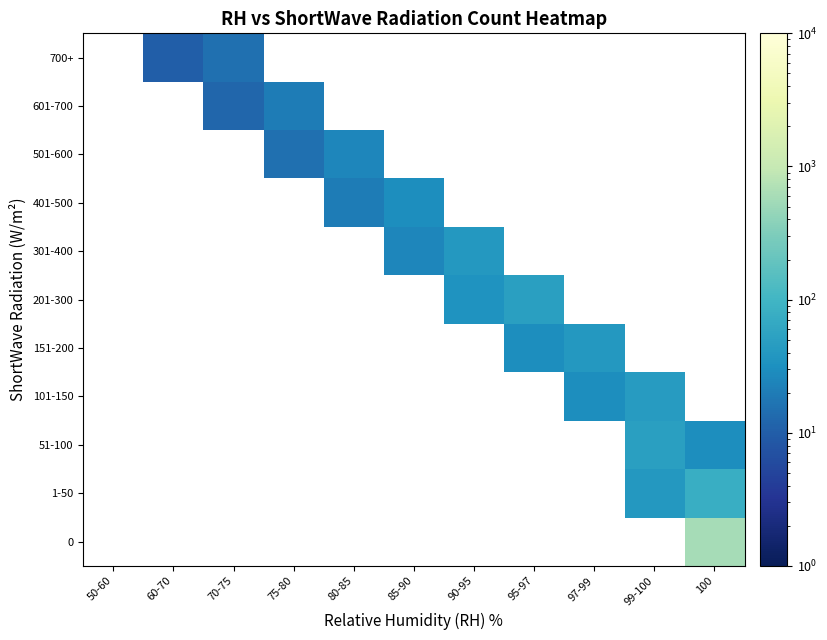

How many distinct data groups are displayed?

11